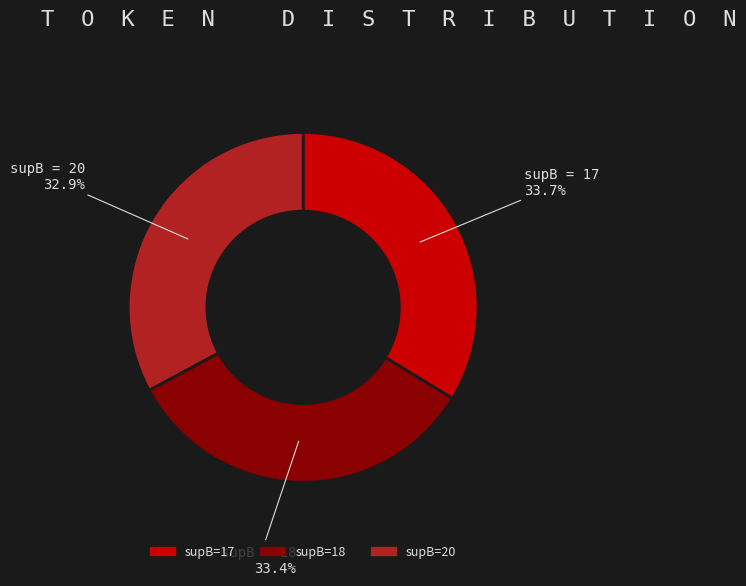

Is there a majority slice in this chart?

No